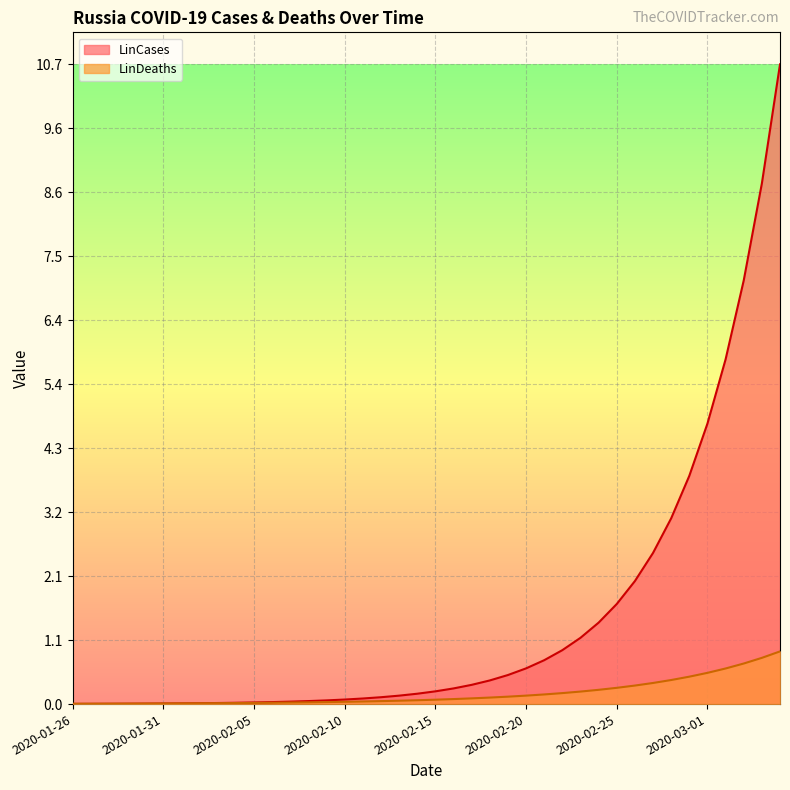

What is the highest value of the LinCases series?

10.7